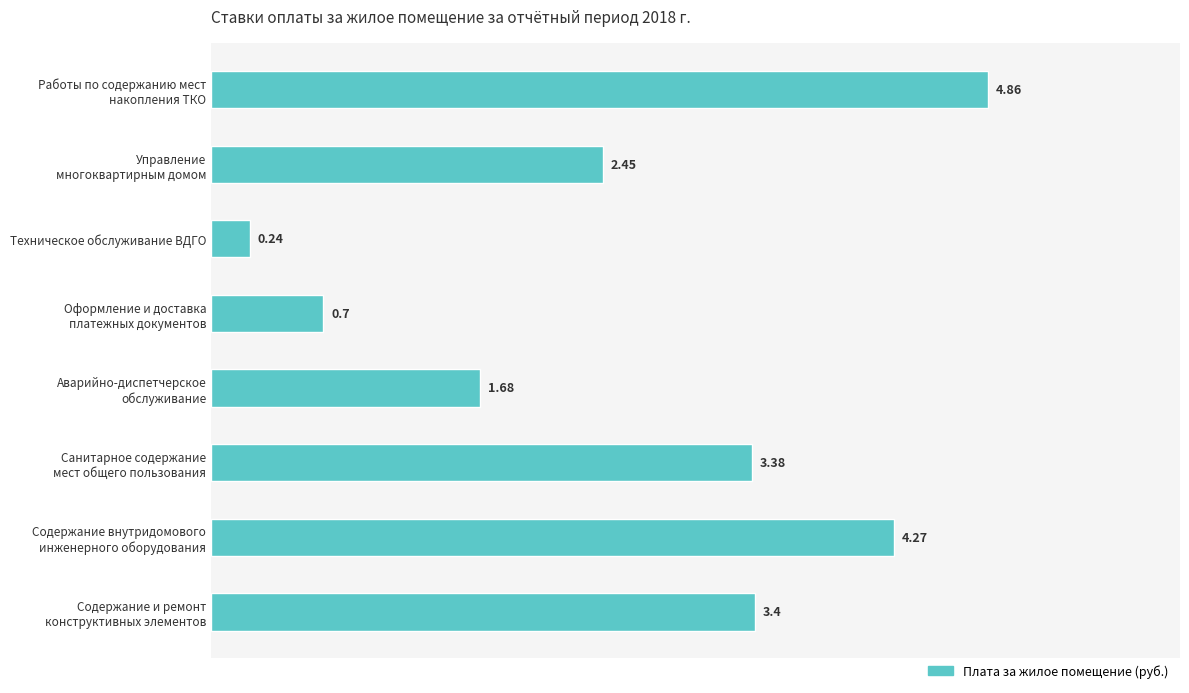

What is the sum of all values?

21.0